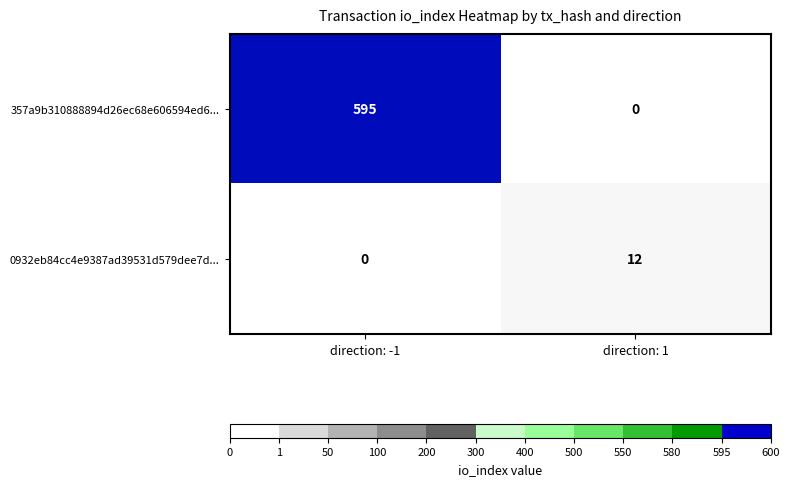

Count the number of data series in this chart.

2